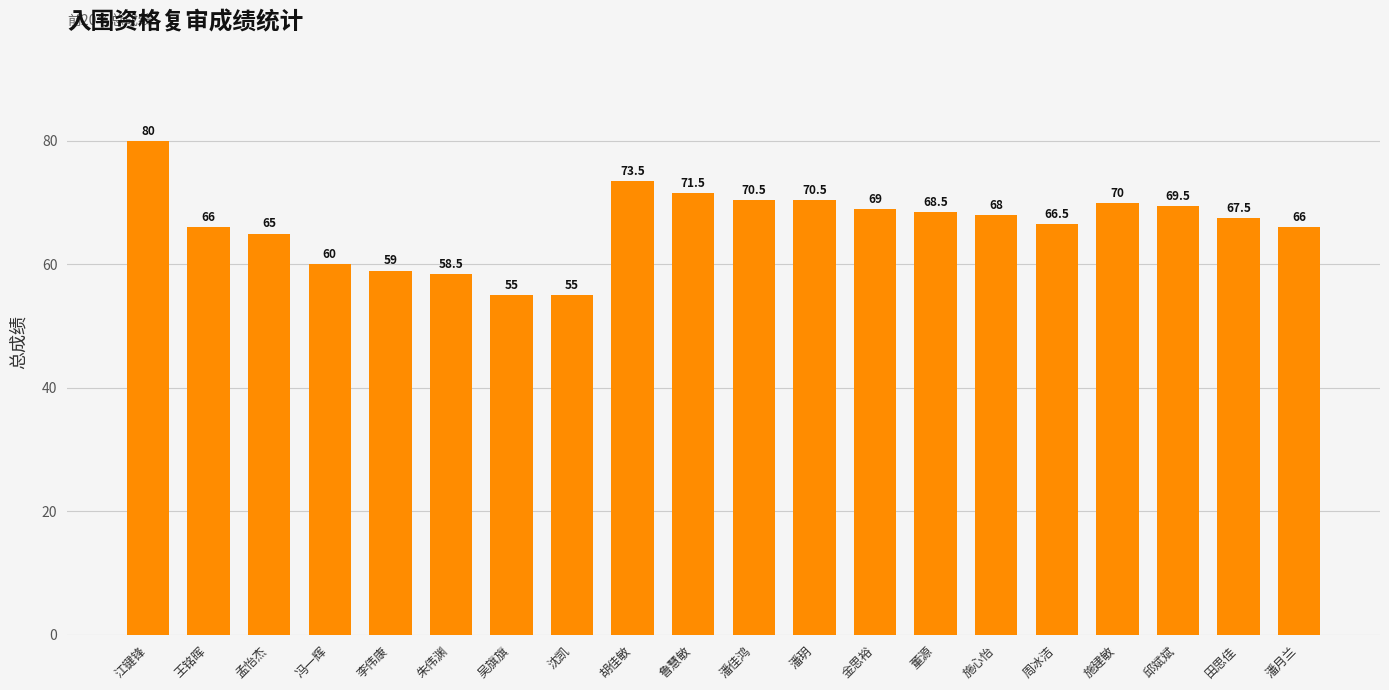

What value does the data have at 金思裕?

69.0